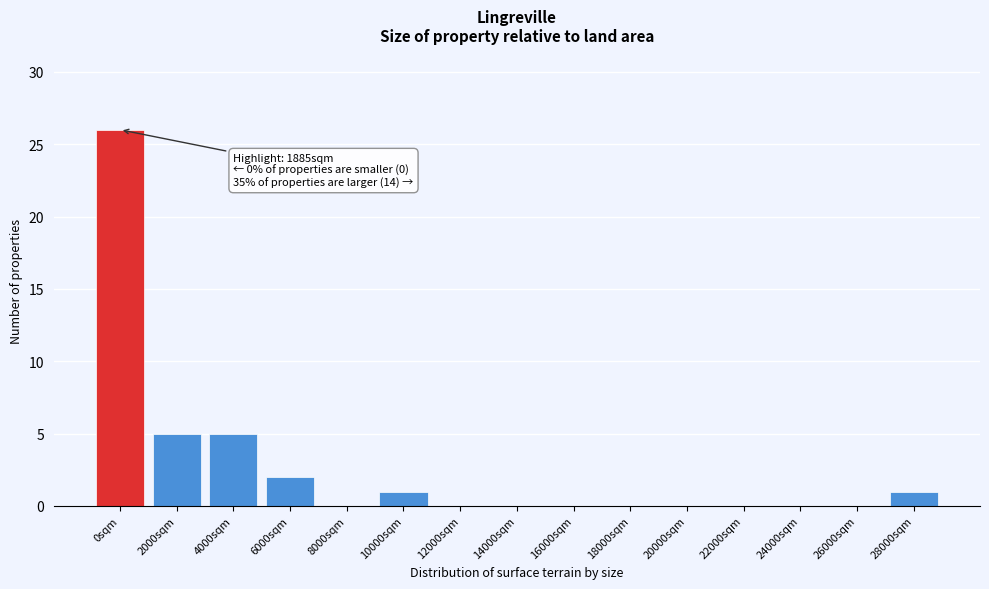

Reading right to left, extract all data points from this chart.

28000sqm=1	26000sqm=0	24000sqm=0	22000sqm=0	20000sqm=0	18000sqm=0	16000sqm=0	14000sqm=0	12000sqm=0	10000sqm=1	8000sqm=0	6000sqm=2	4000sqm=5	2000sqm=5	0sqm=26